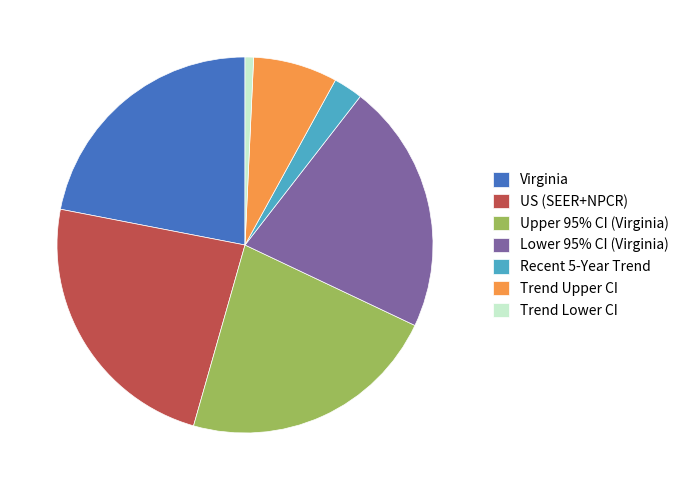

The Trend Upper CI slice represents 7% of the pie. True or false?

True